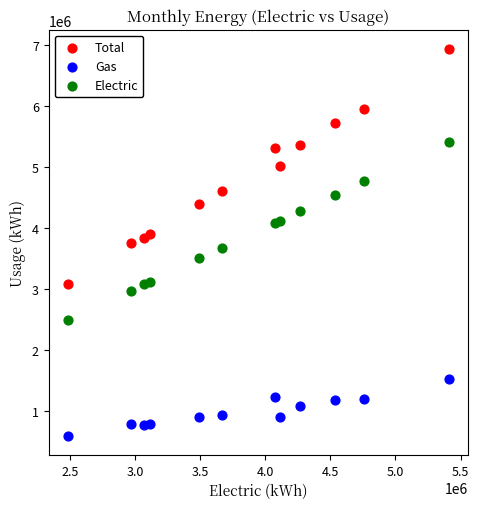

What are all the series names shown in the legend?

Total, Gas, Electric